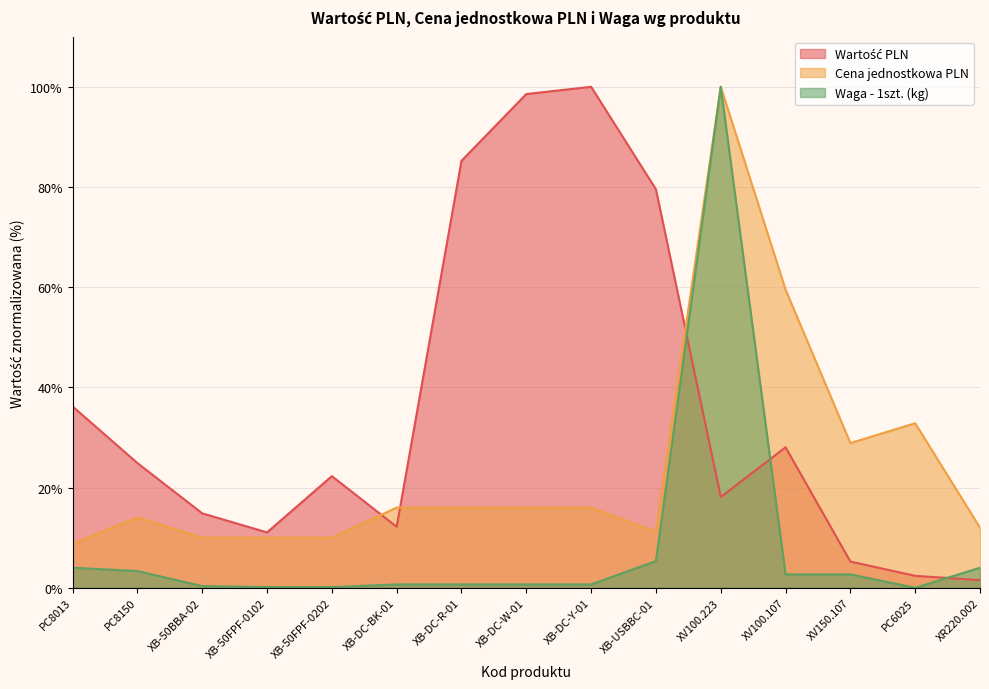

Where is Wartość PLN nearest to the value 50?

PC8013